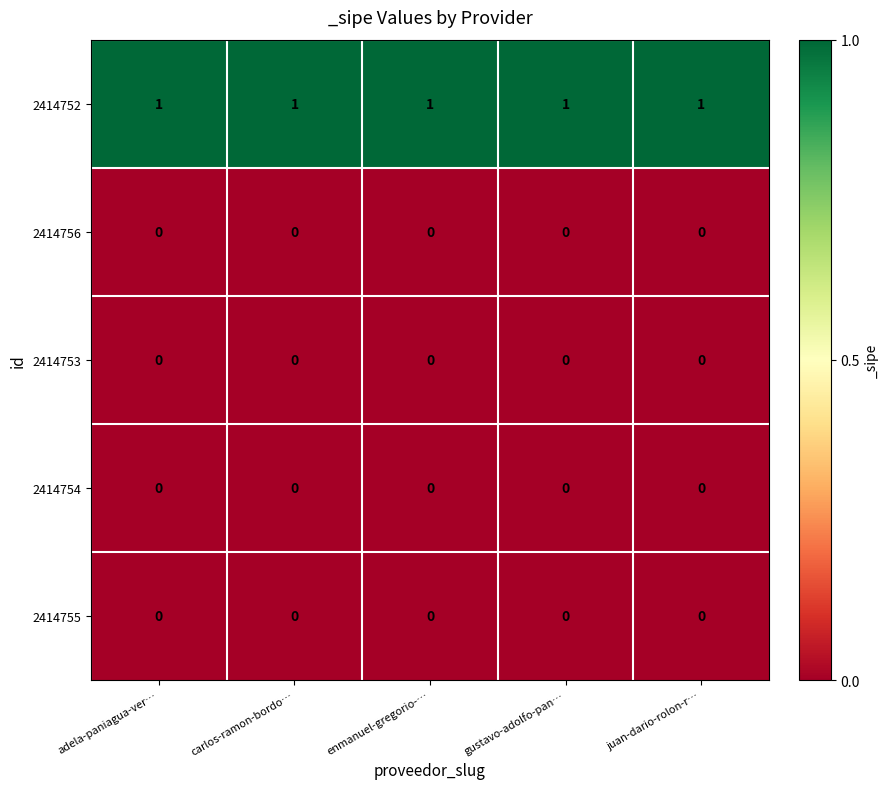

What is the maximum value shown in the chart?

1